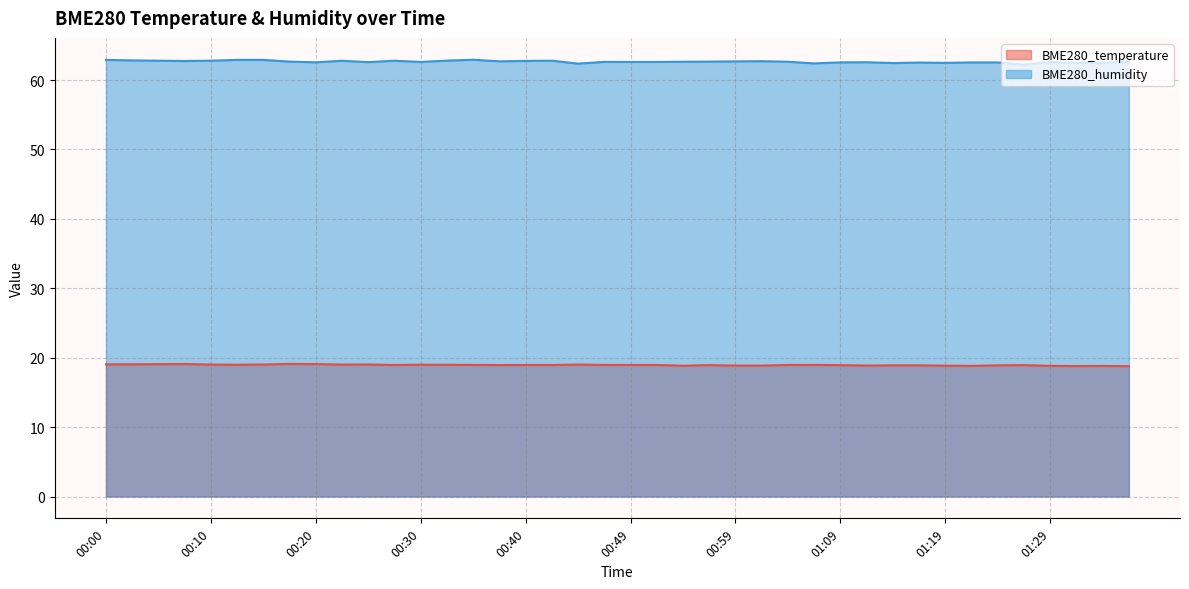

What is the sum of all BME280_humidity values?

2505.9